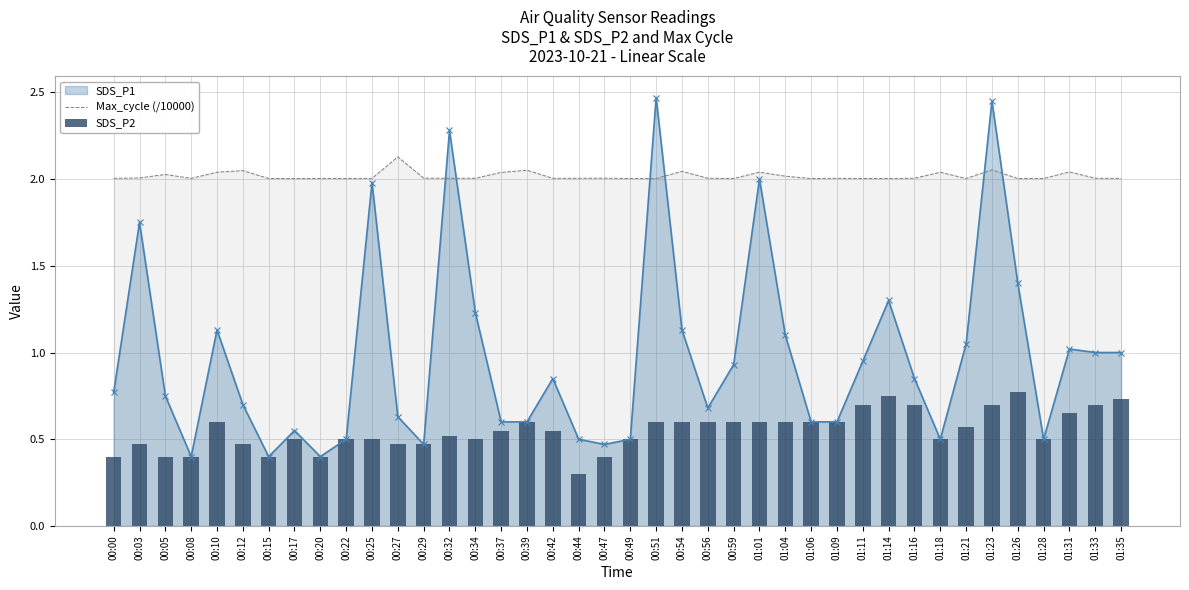

The value of Max_cycle (/10000) at 00:08 is 0.5. True or false?

False